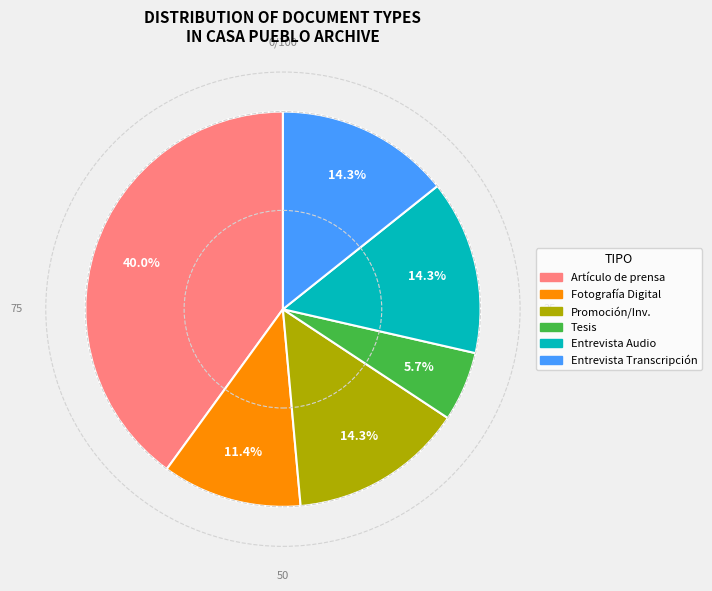

What is the smallest slice in the pie chart?

Tesis